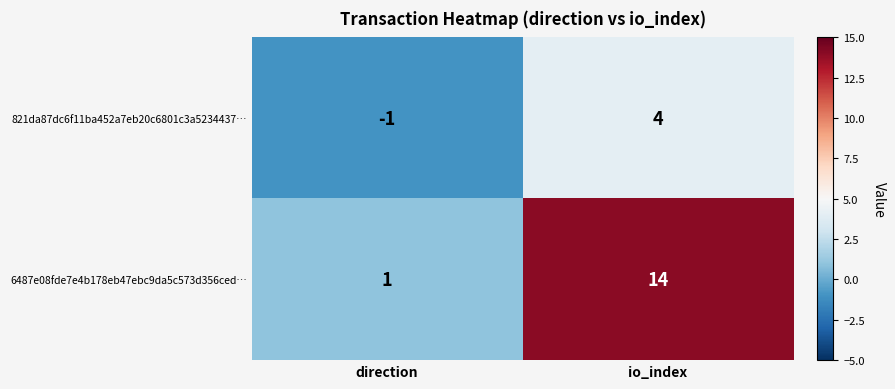

Rank the series by their maximum value, from lowest to highest.

821da87dc6f11ba452a7eb20c6801c3a5234437…, 6487e08fde7e4b178eb47ebc9da5c573d356ced…